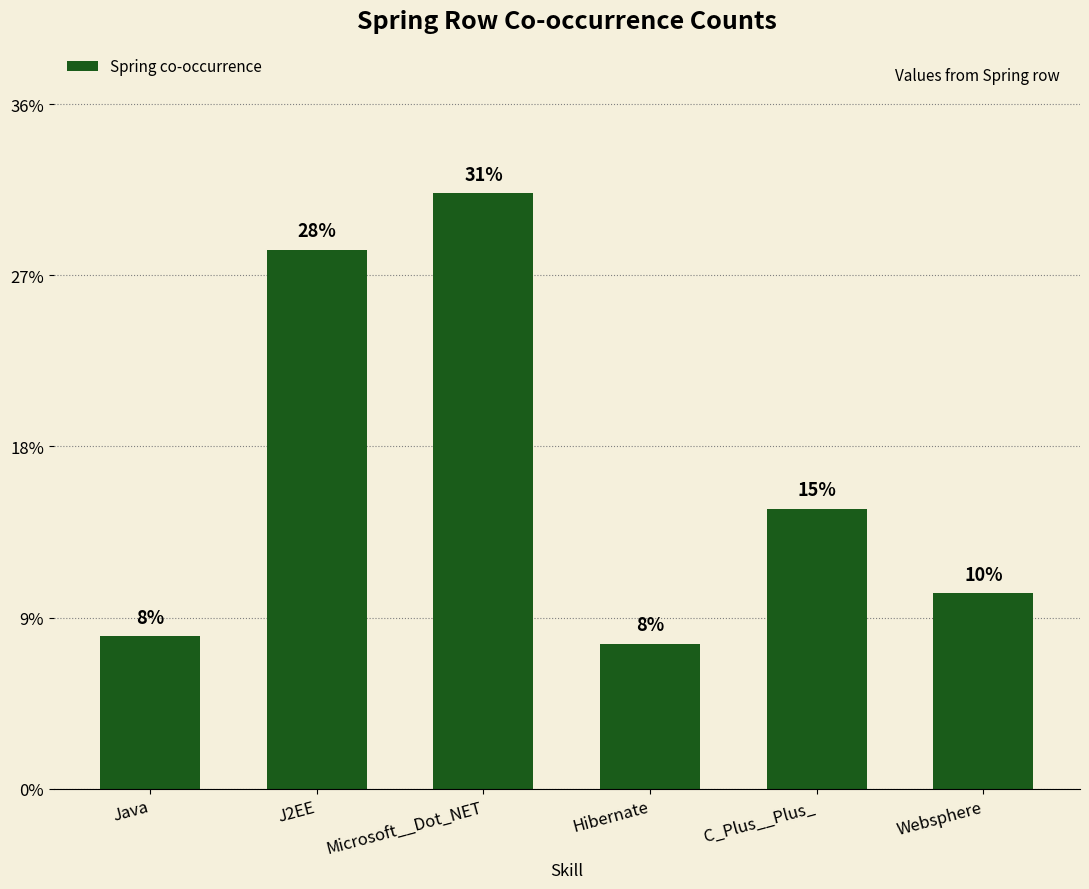

How many series are shown in this chart?

1